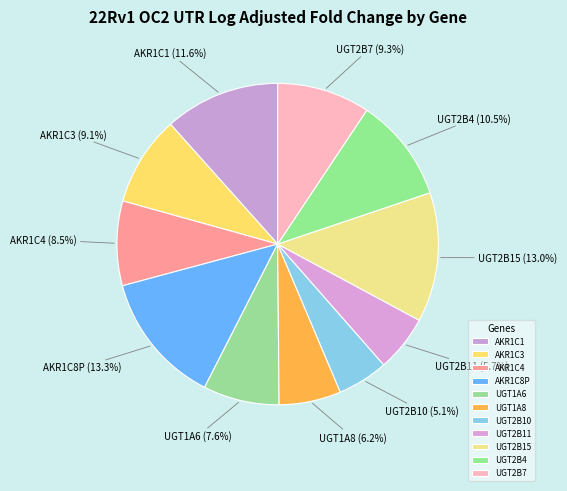

What percentage is the AKR1C1 slice, to the nearest percent?

12%